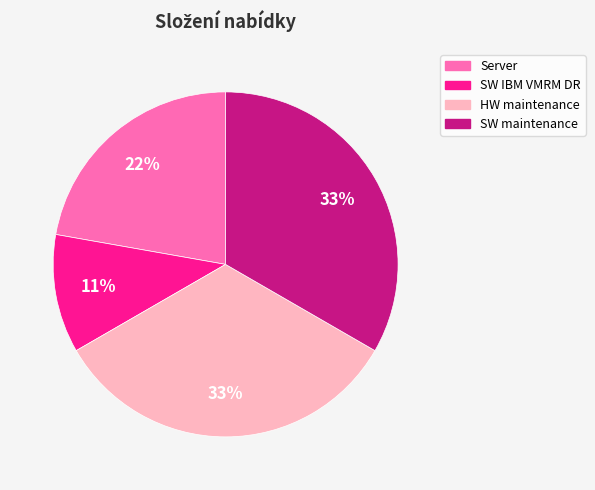

What is the smallest slice in the pie chart?

SW IBM VMRM DR